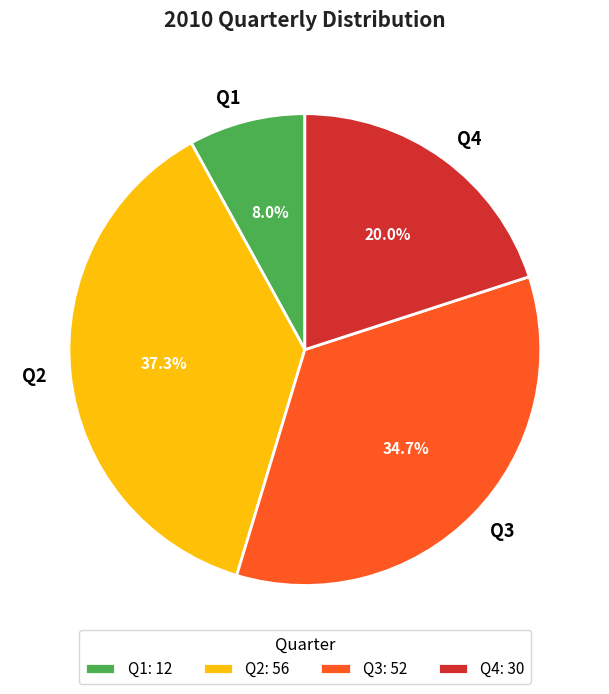

Count the number of slices in the pie.

4